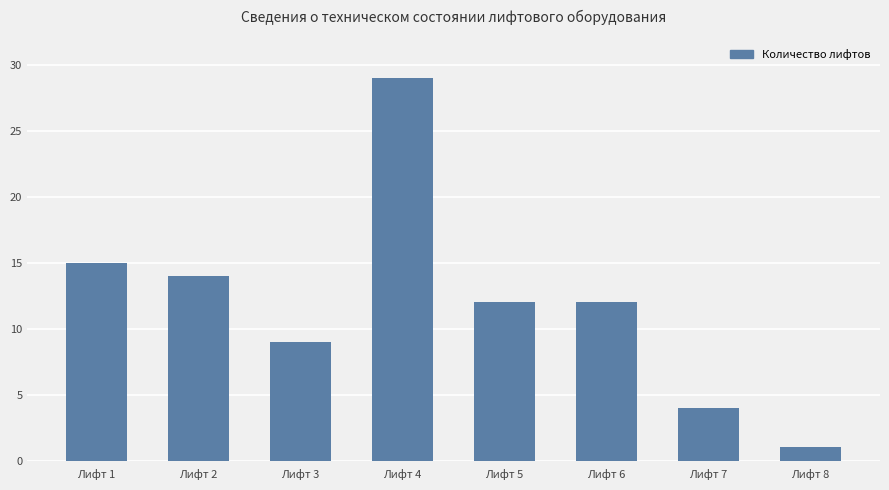

The value at Лифт 5 is 4. True or false?

False